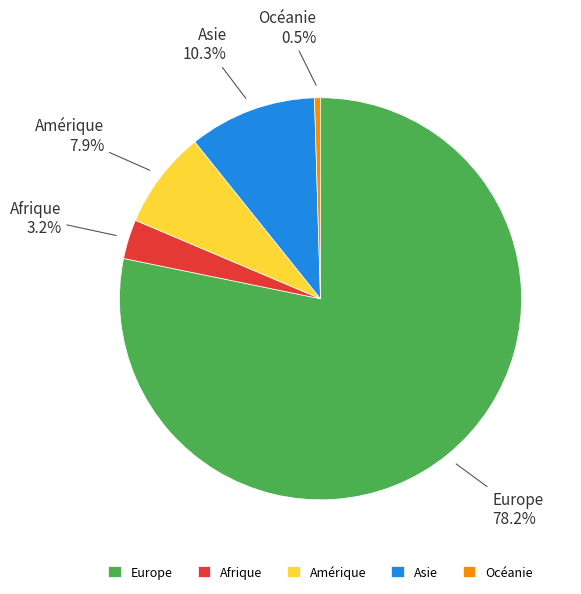

Approximately how many times larger is the value at Asie compared to Océanie?

21.4